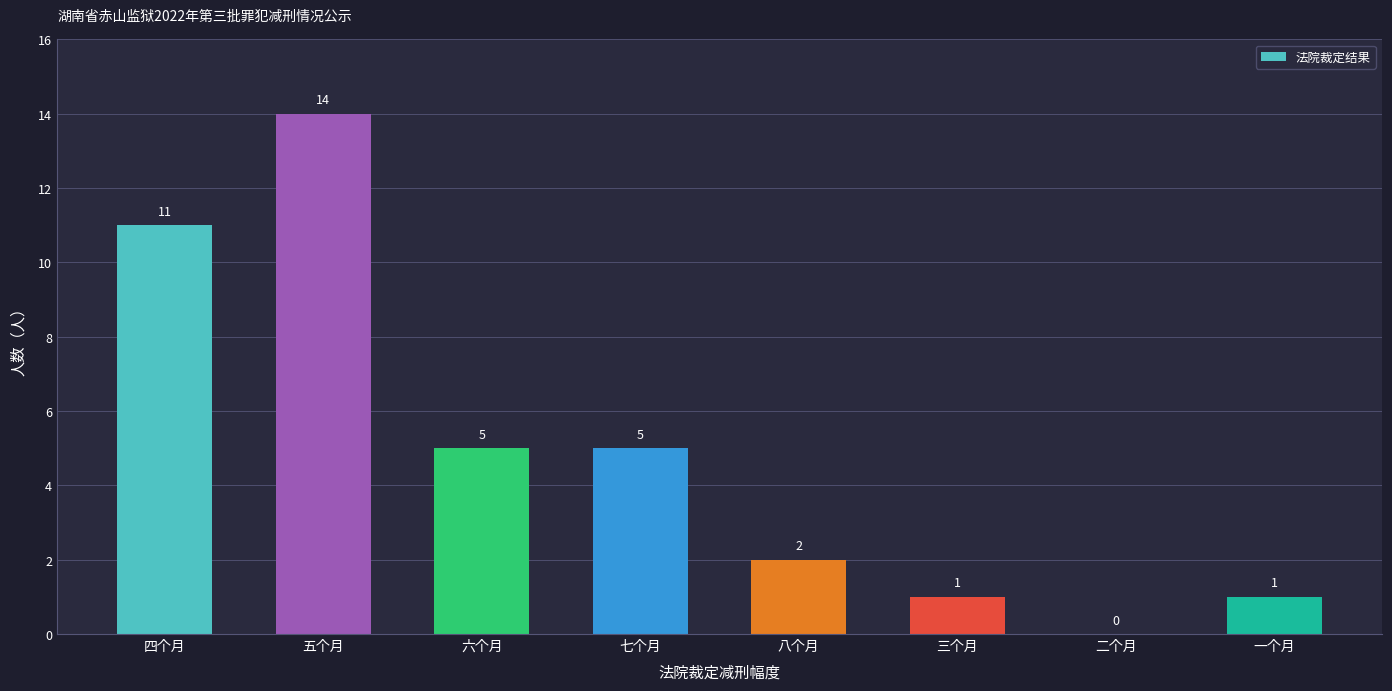

What is the change in value from 四个月 to 六个月?

-6